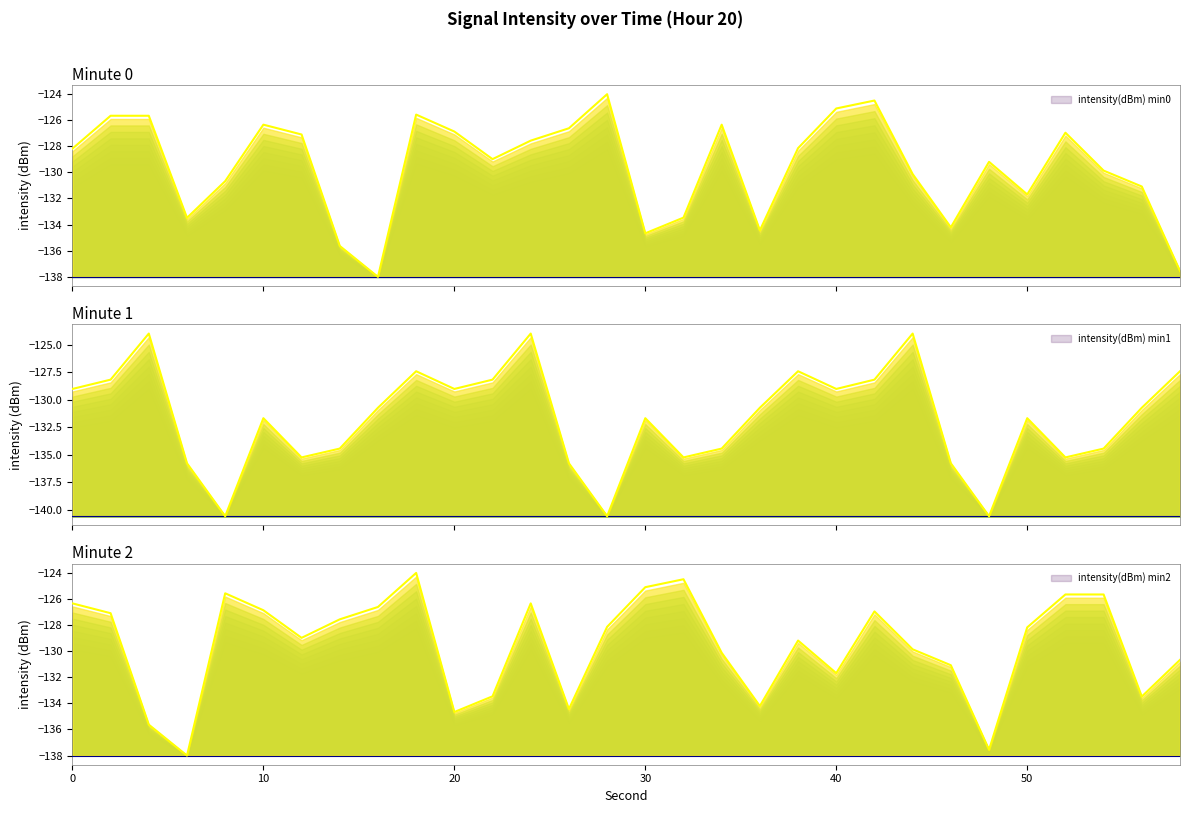

What is the maximum value for intensity(dBm) min1?

-124.0